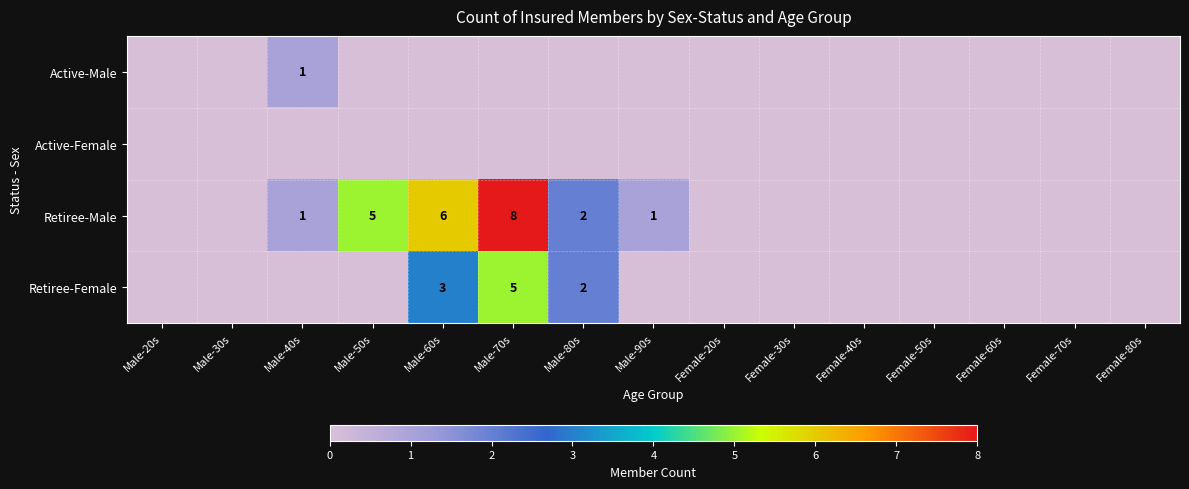

The value of Retiree-Male at Male-90s is 1. True or false?

True